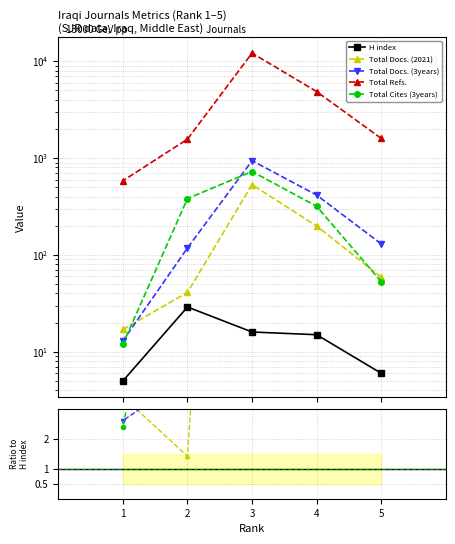

Reading left to right, what are all the values shown in this chart?

H index: 5=6	4=15	3=16	2=29	1=5
Total Docs. (2021): 5=59	4=199	3=532	2=41	1=17
Total Docs. (3years): 5=130	4=415	3=941	2=118	1=13
Total Refs.: 5=1597	4=4866	3=12137	2=1569	1=583
Total Cites (3years): 5=53	4=318	3=727	2=382	1=12